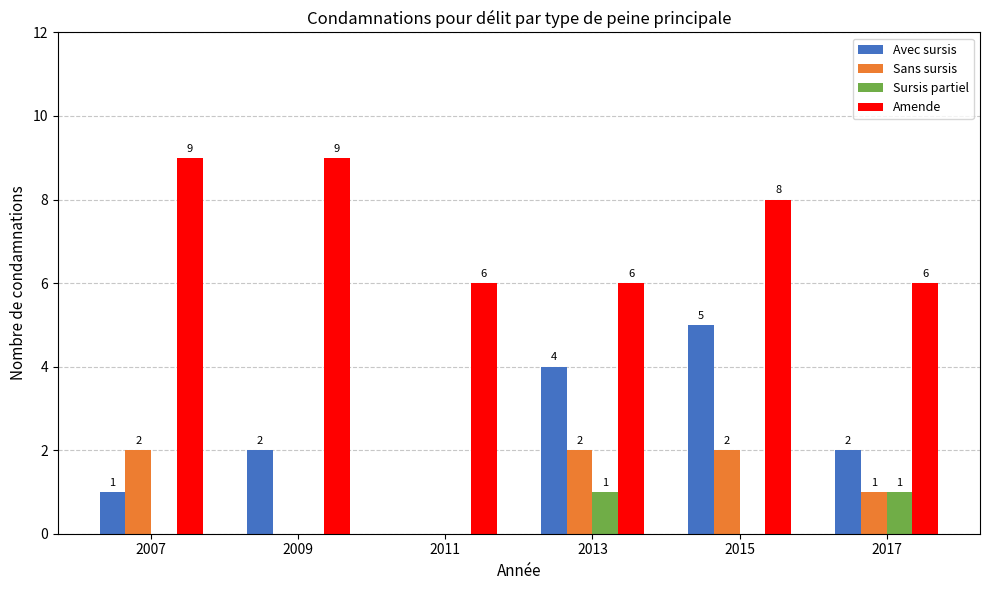

What is the sum of the Sans sursis values at 2013 and 2007?

4